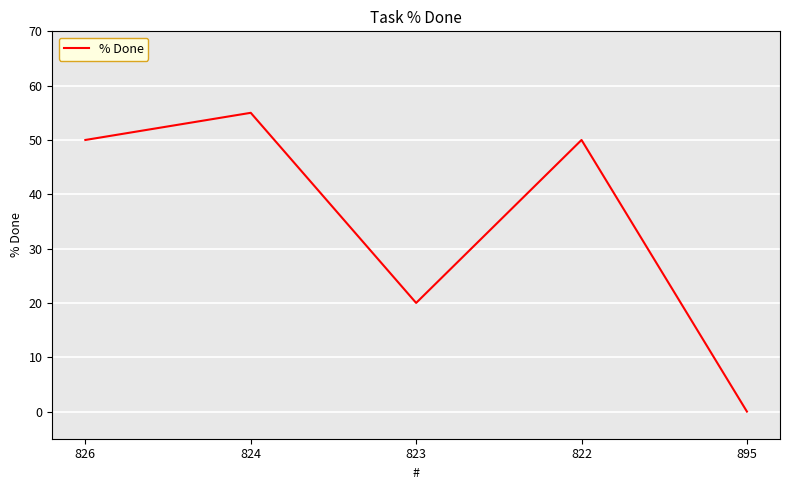

Which has a higher value, 822 or 895?

822